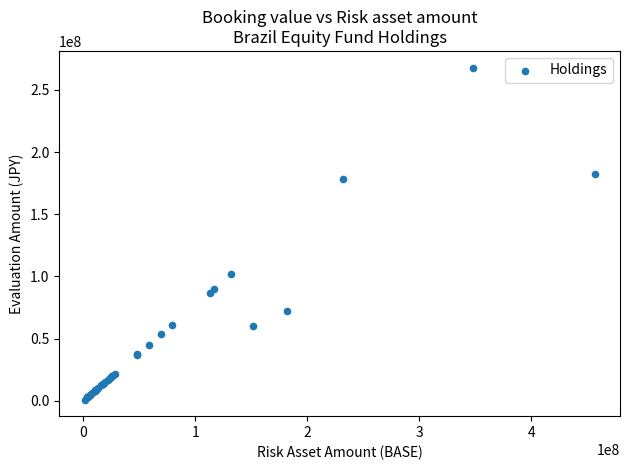

What Y value in the scatter plot is closest to 134509123?

101737557